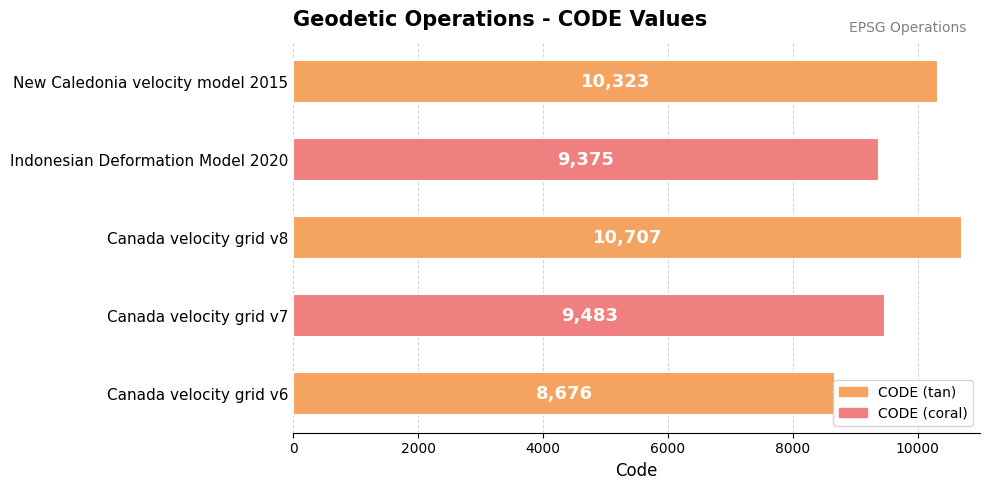

What is the sum of all values?

48564